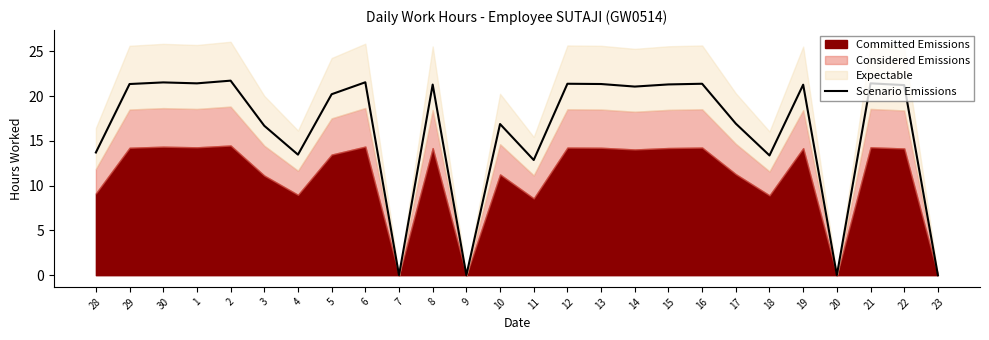

What is the label of the 17th point from the left?

14